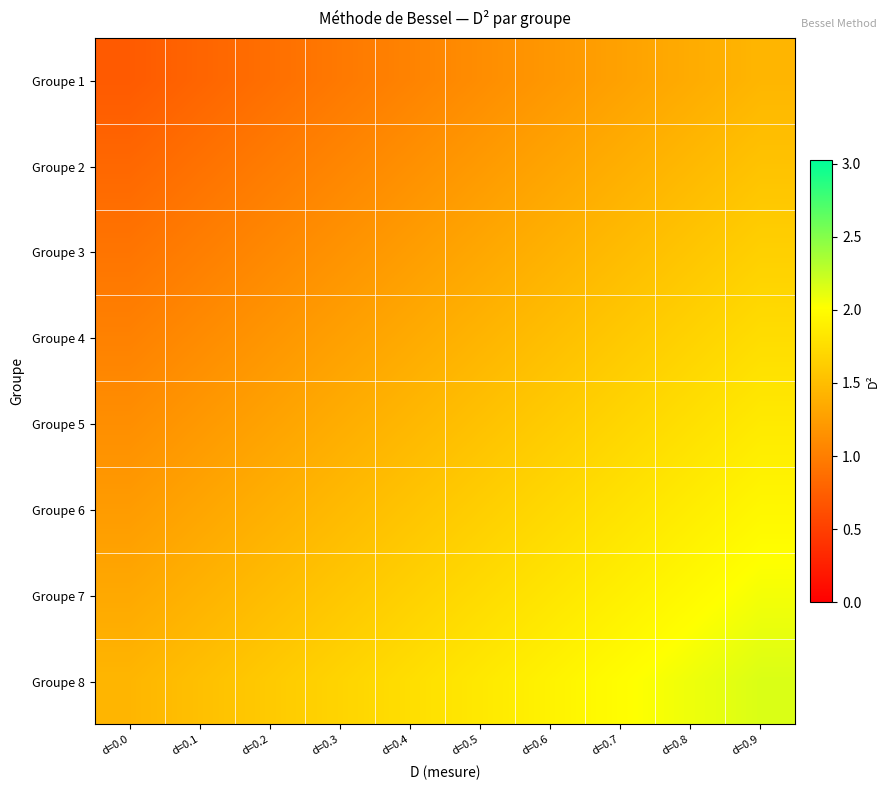

At d=0.5, list the series in order from largest to smallest.

Groupe 8, Groupe 7, Groupe 6, Groupe 5, Groupe 4, Groupe 3, Groupe 2, Groupe 1